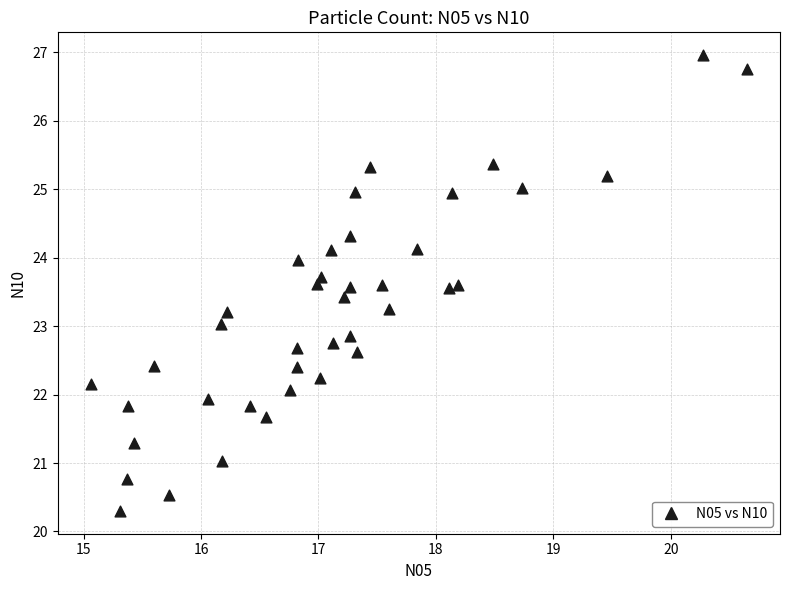

What is the range of Y values (max minus min)?

6.7